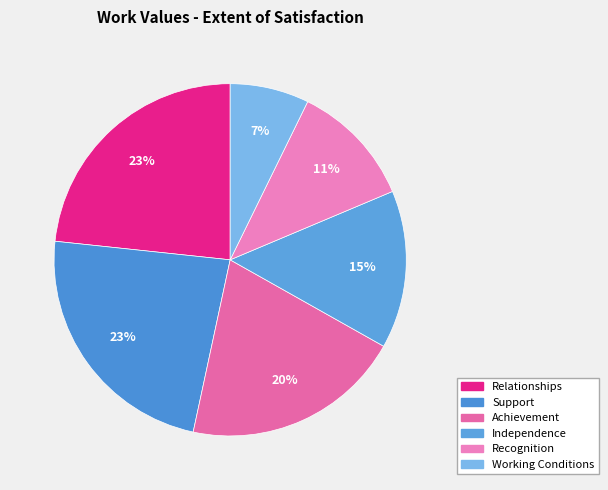

Count the number of slices in the pie.

6